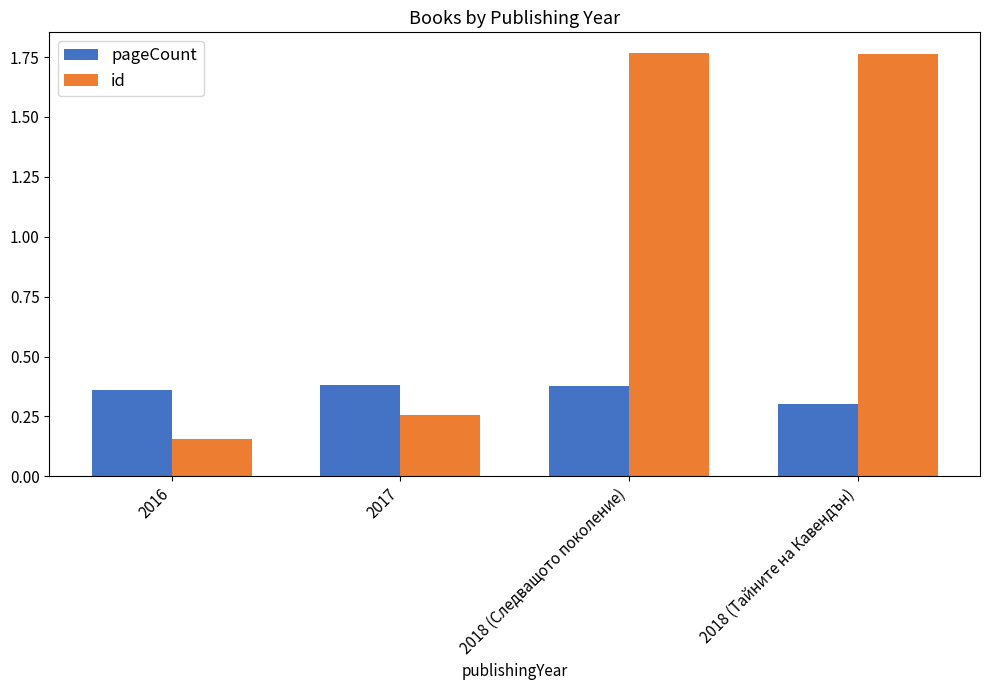

What are all the series names shown in the legend?

pageCount, id